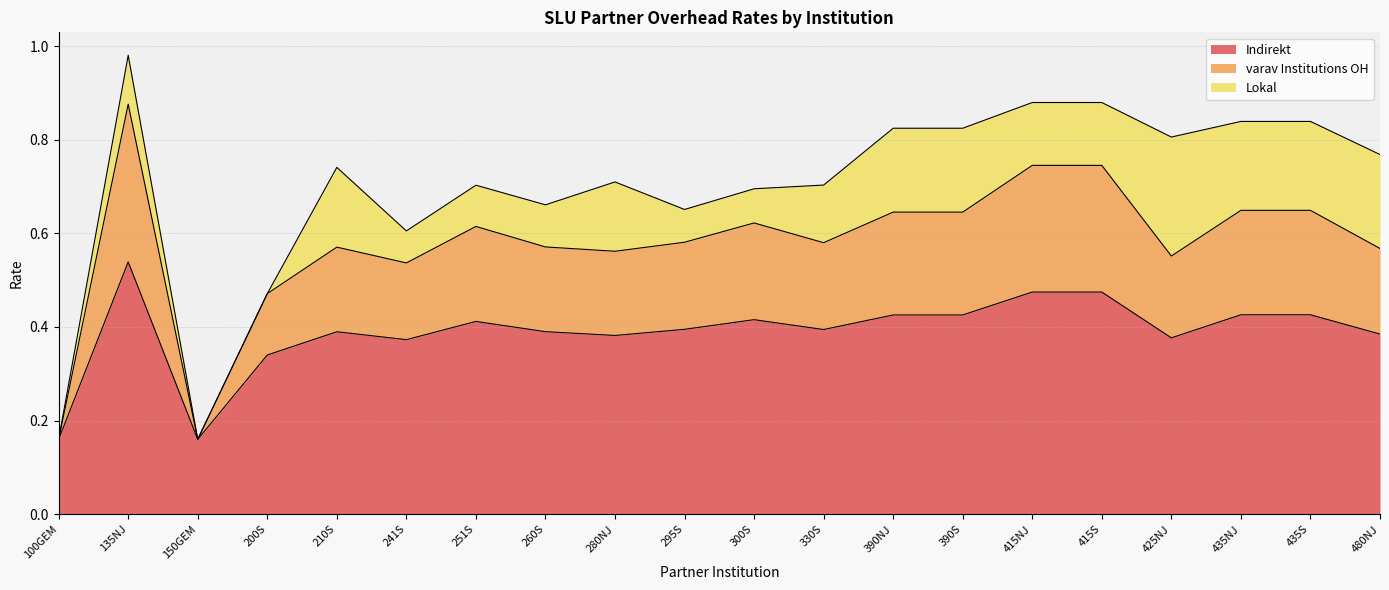

How many categories are shown in the chart?

20